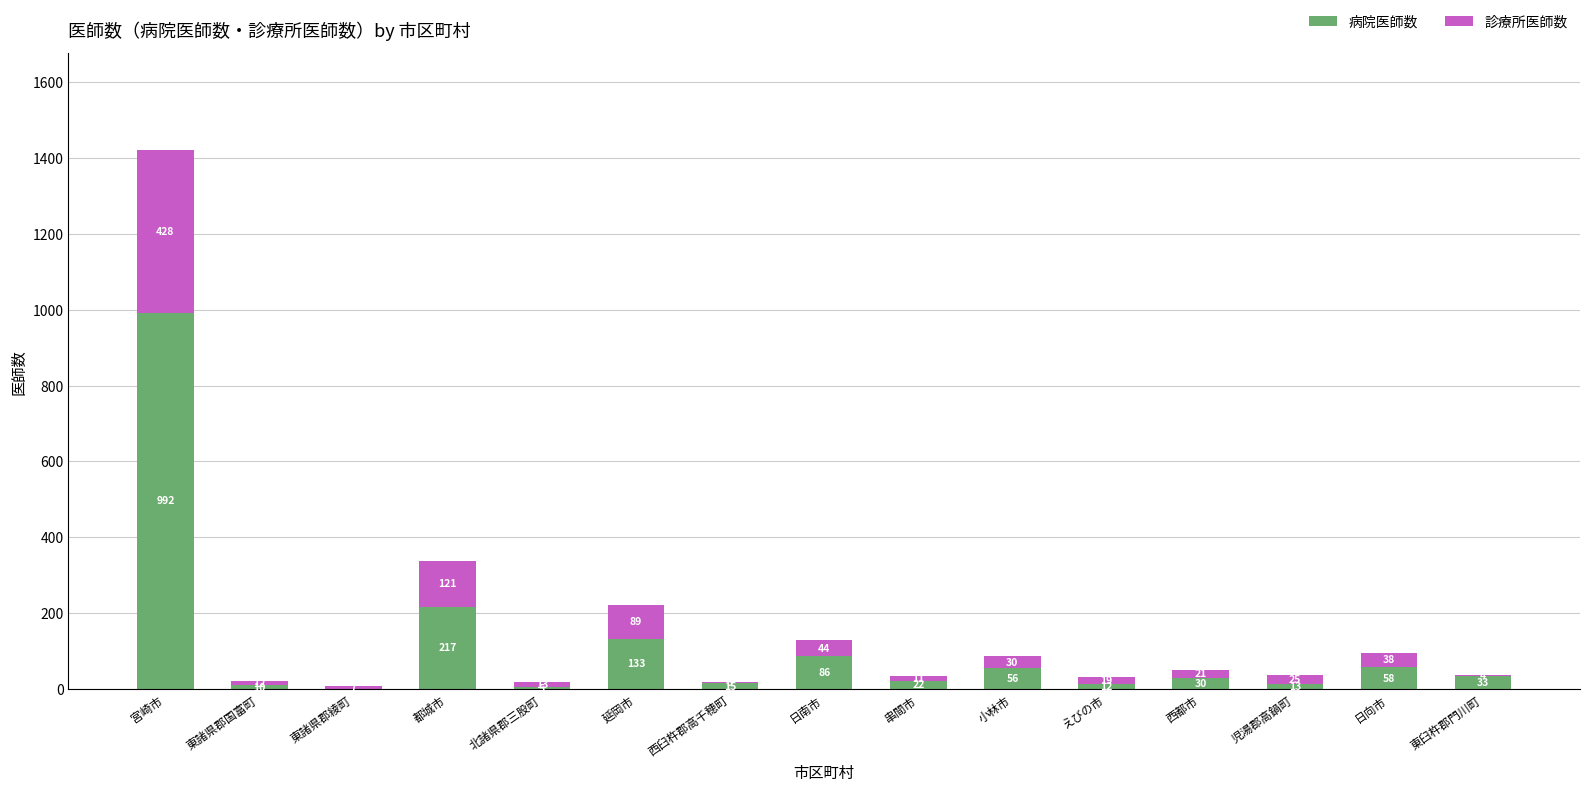

What is the maximum value for 病院医師数?

992